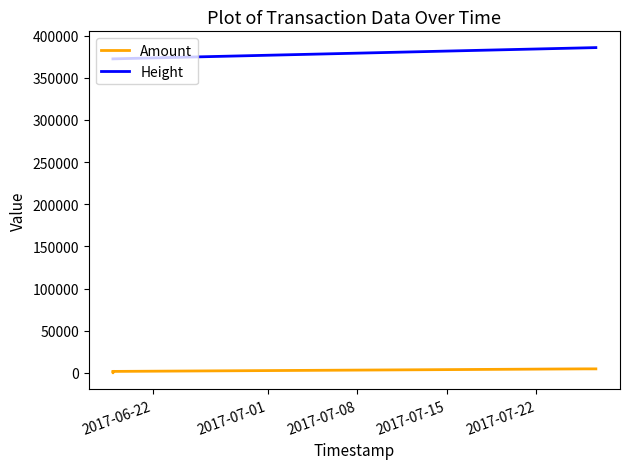

Which series has the largest total across all categories?

Height